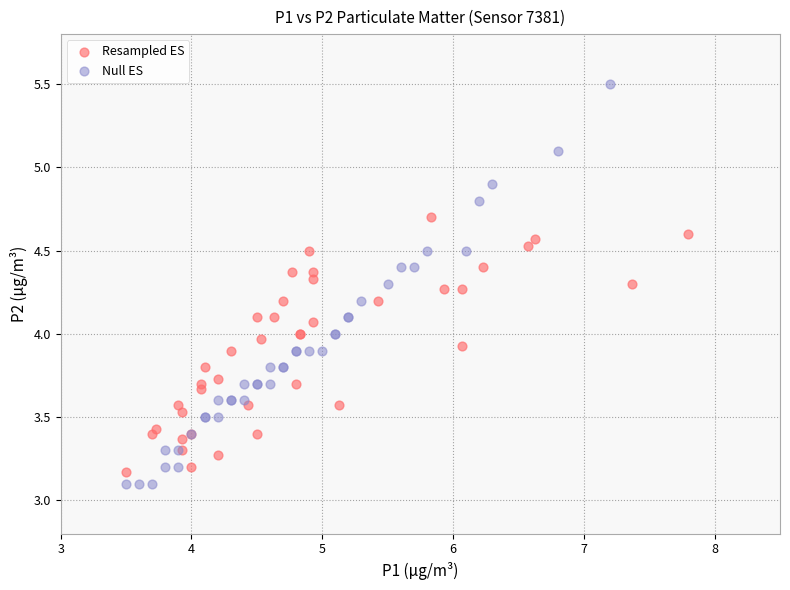

Which series contains the highest Y value?

Null ES